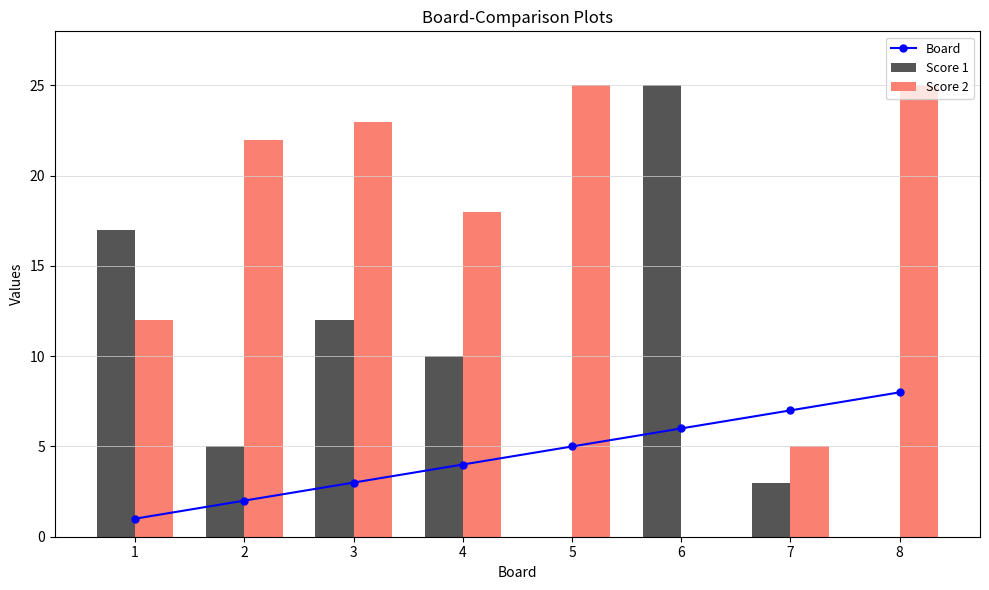

How many data points in Score 1 are above 10?

3